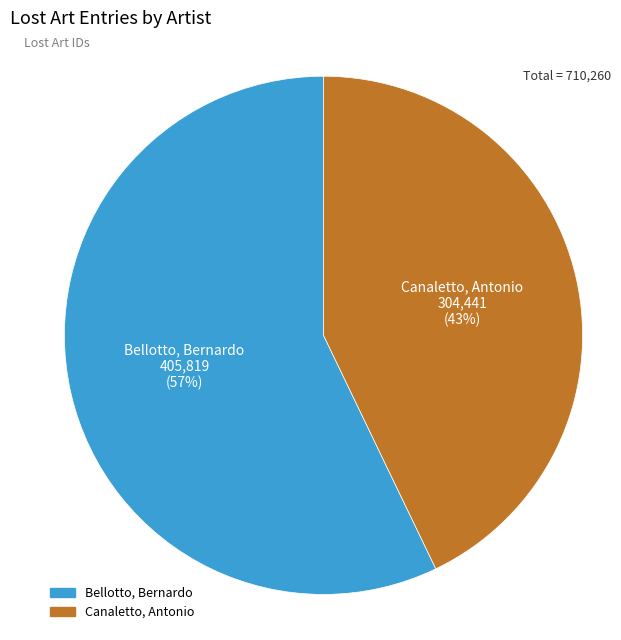

What is the largest slice in the pie chart?

Bellotto, Bernardo